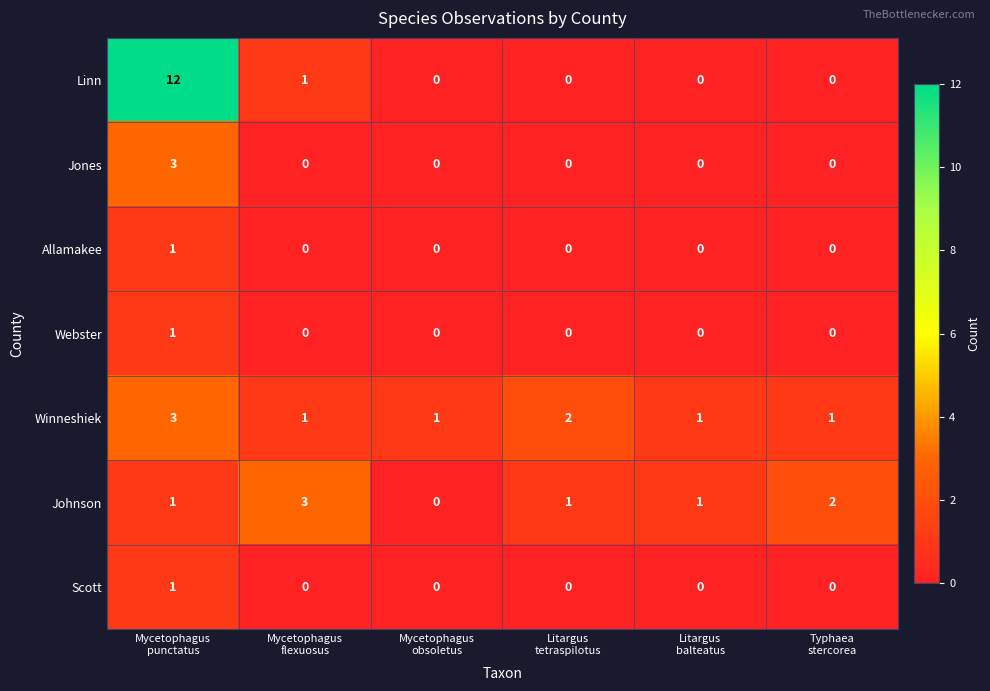

Count the Allamakee values in the range 0 to 1.

6